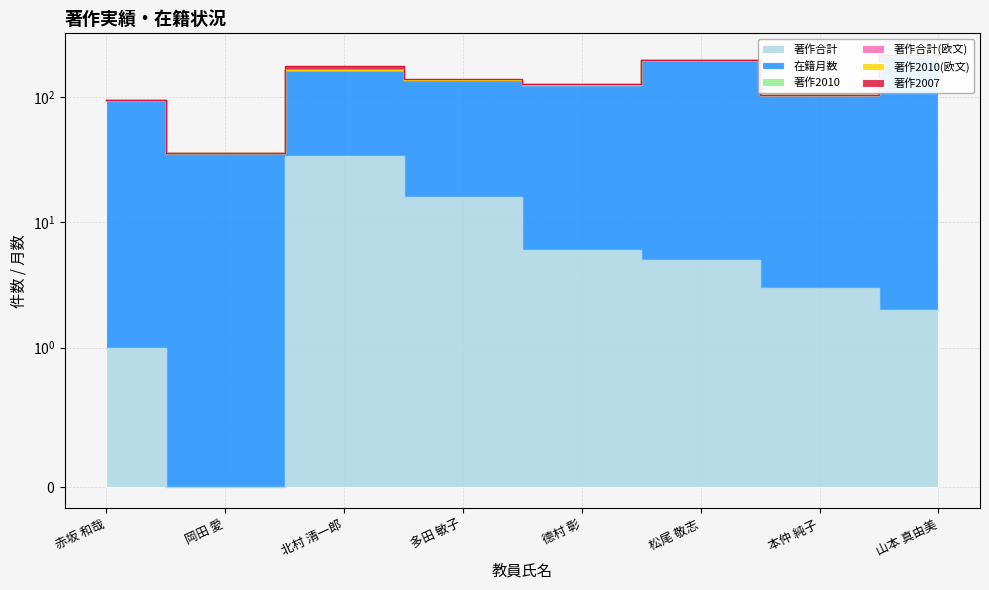

Does the chart have visible grid lines?

Yes